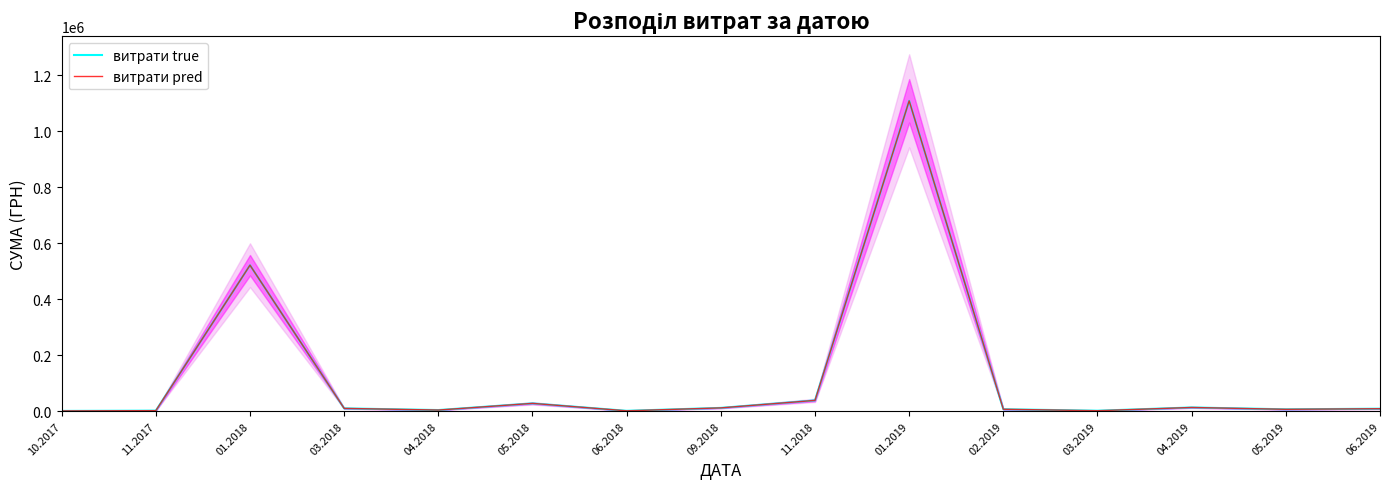

Does the chart display data point markers on the line(s)?

No